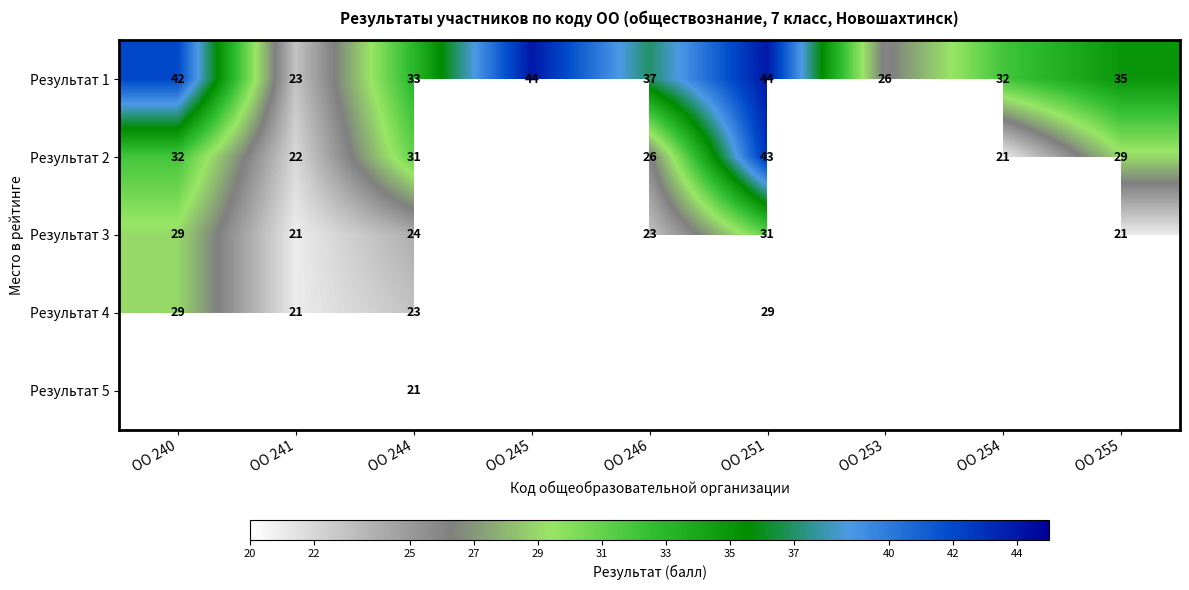

What is the difference between the maximum and second lowest values in the Результат 1 series?

18